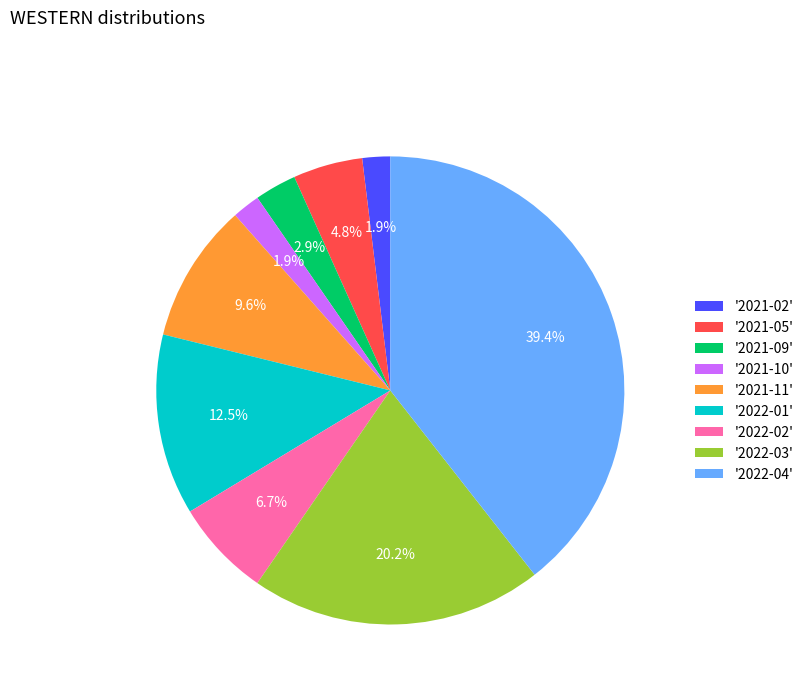

How many slices are in this pie chart?

9